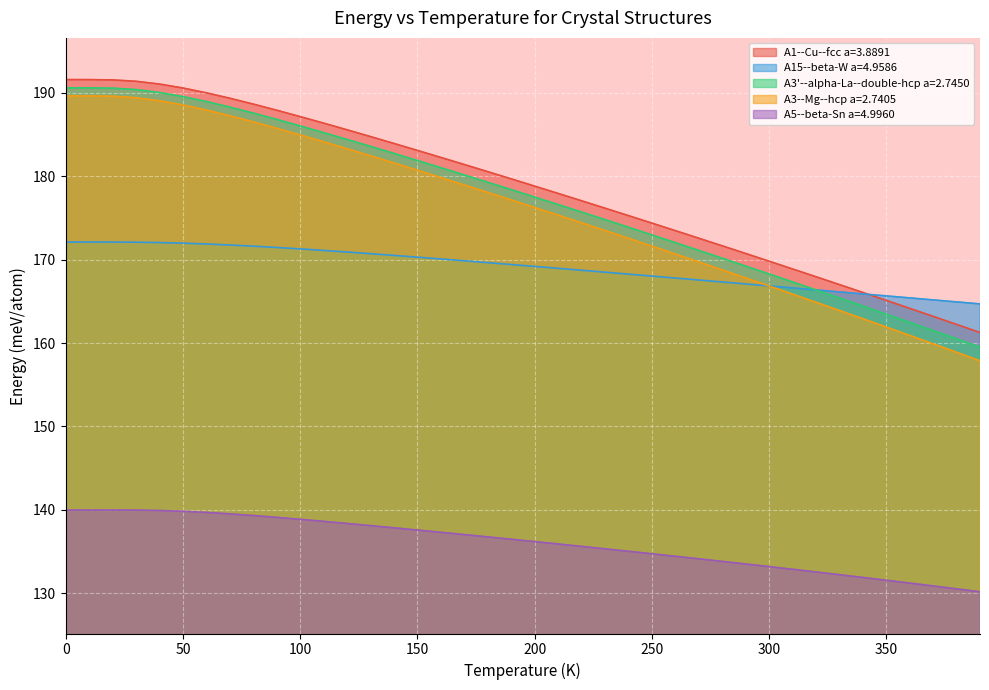

True or false: A1--Cu--fcc a=3.8891 has a value of 264.3 at 50.

False